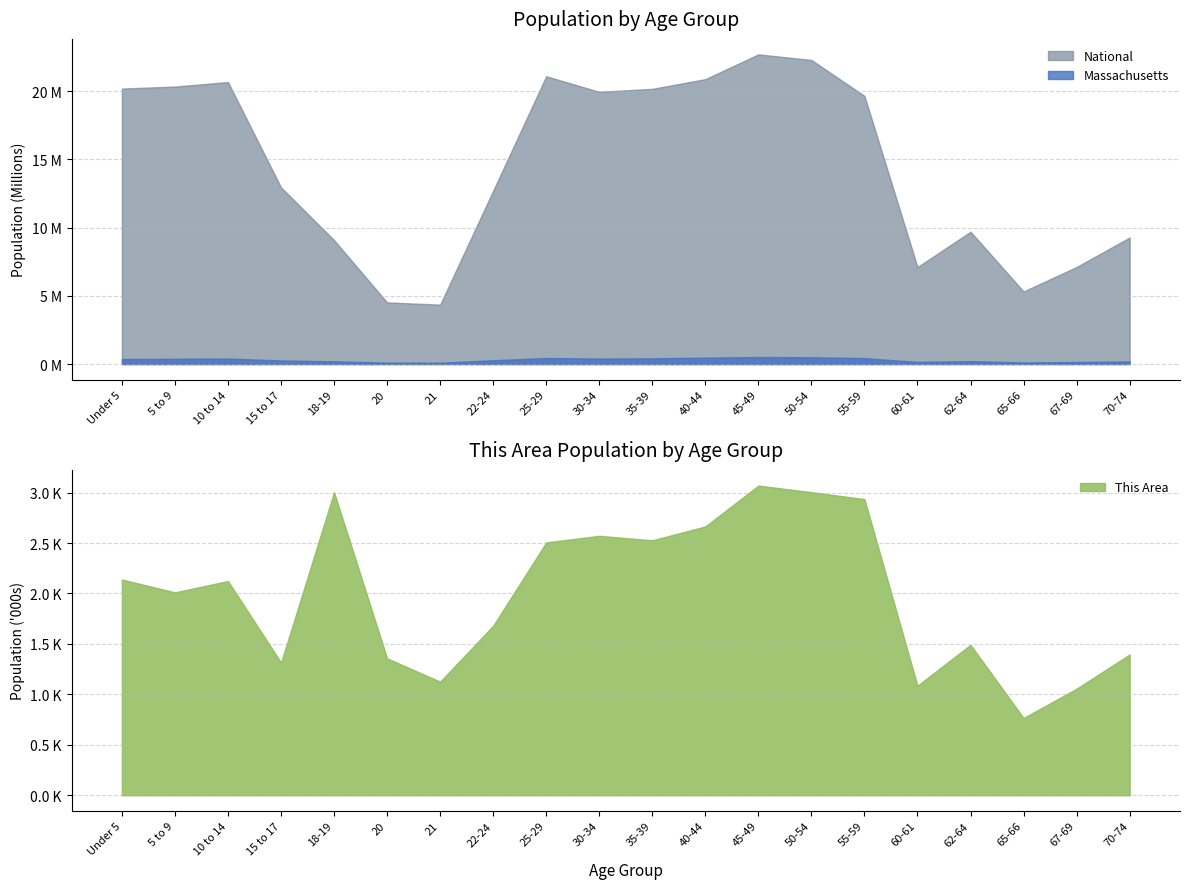

What is the total value across all series at 60-61?

7271407